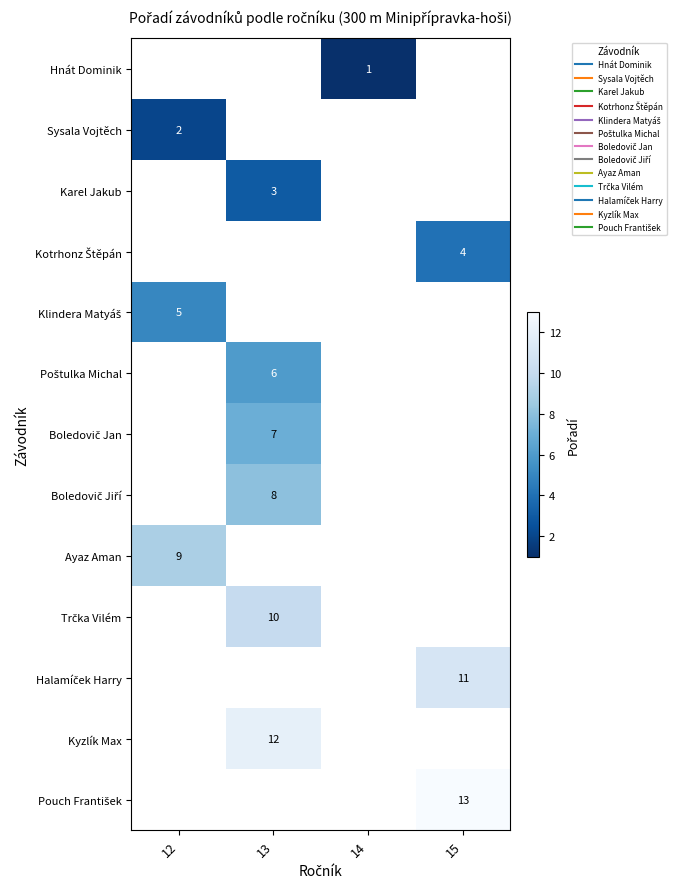

Between 13 and 14, which is larger?

14